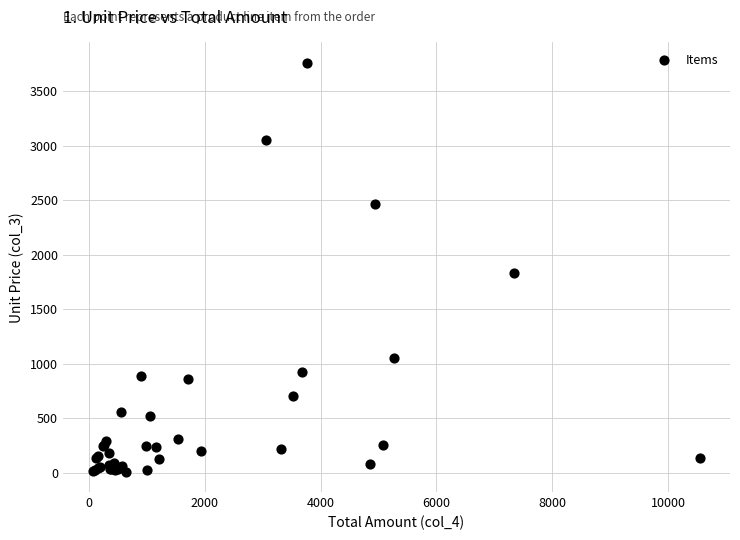

What Y value in the scatter plot is closest to 1885?

1834.1